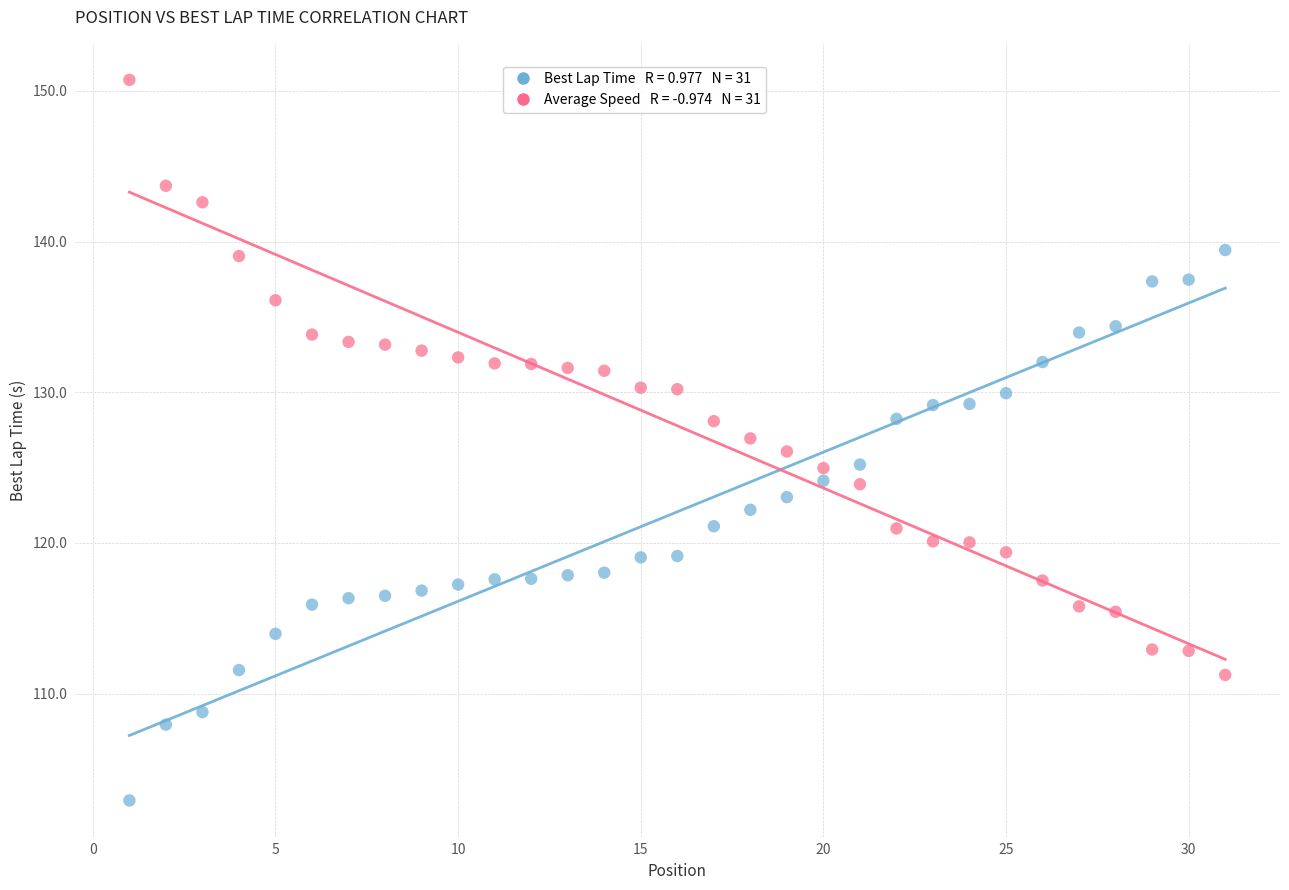

Across all data points, what is the range of X values (max minus min)?

30.0